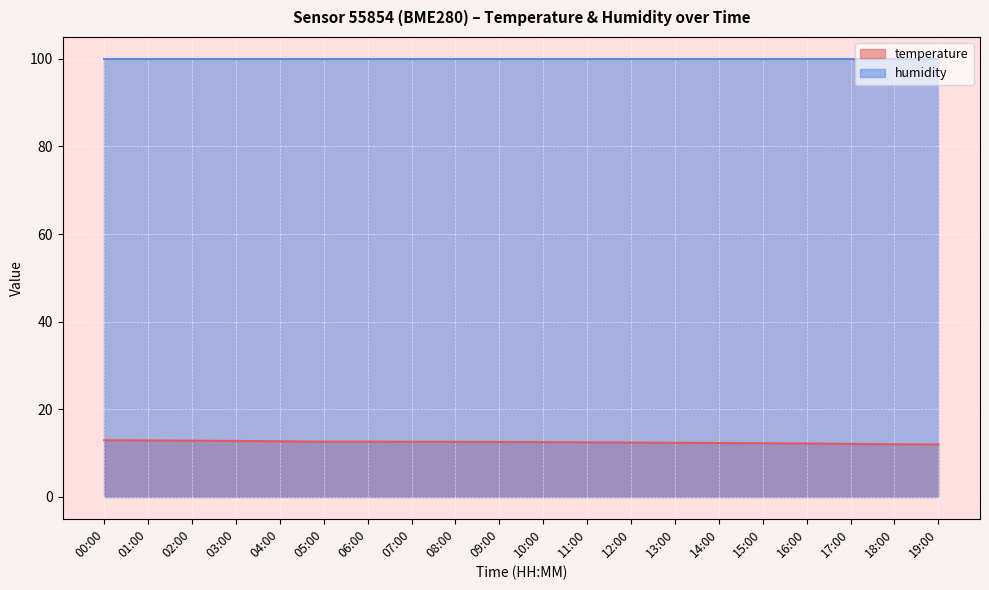

At which label is the value closest to 12?

18:00